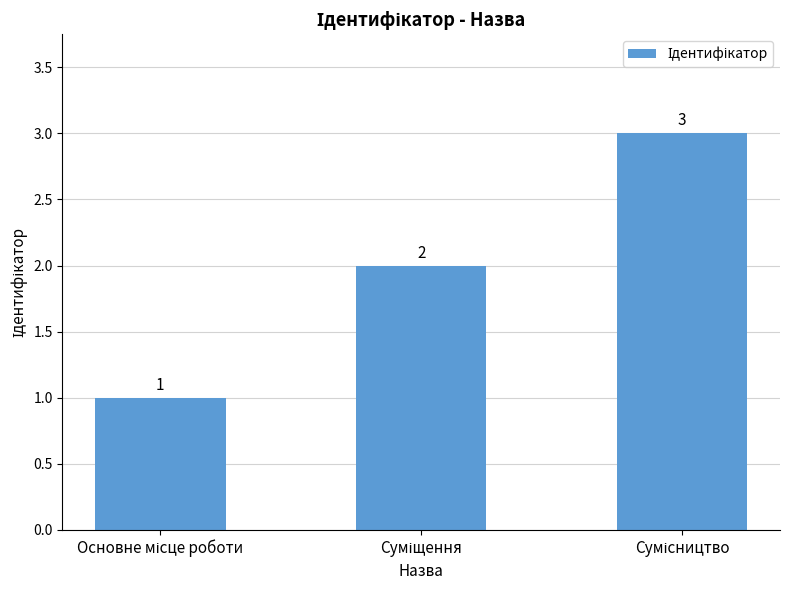

What is the sum of all values?

6